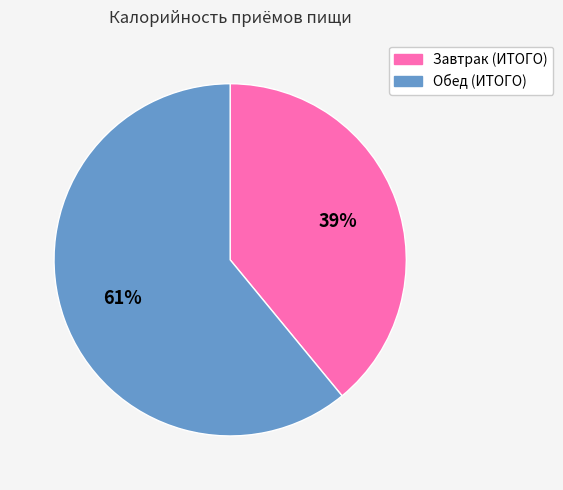

To the nearest percent, what is the average slice percentage?

50%